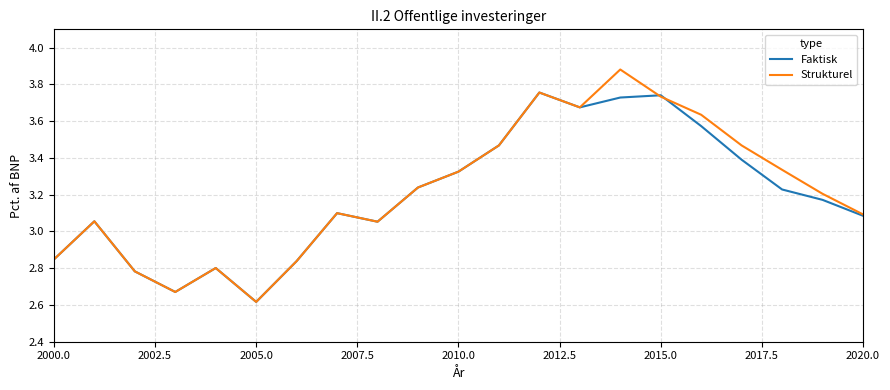

What is the minimum value shown in the chart?

2.6